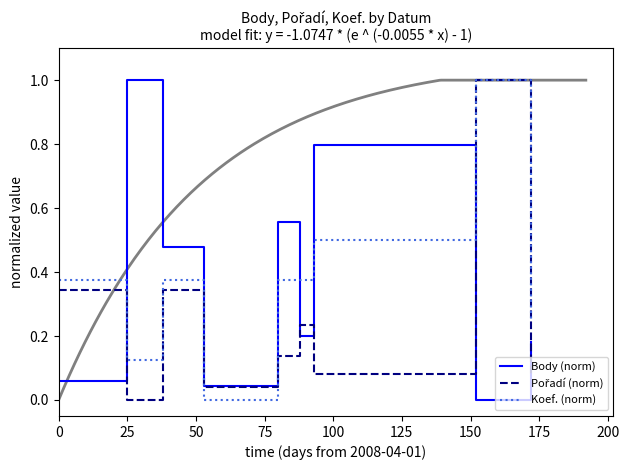

What is the maximum value for Body (norm)?

1.0